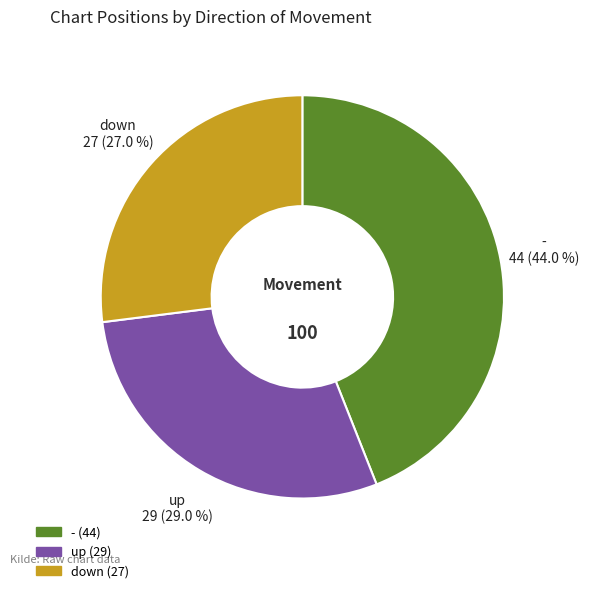

To the nearest percent, what is the combined percentage of - and down?

71%